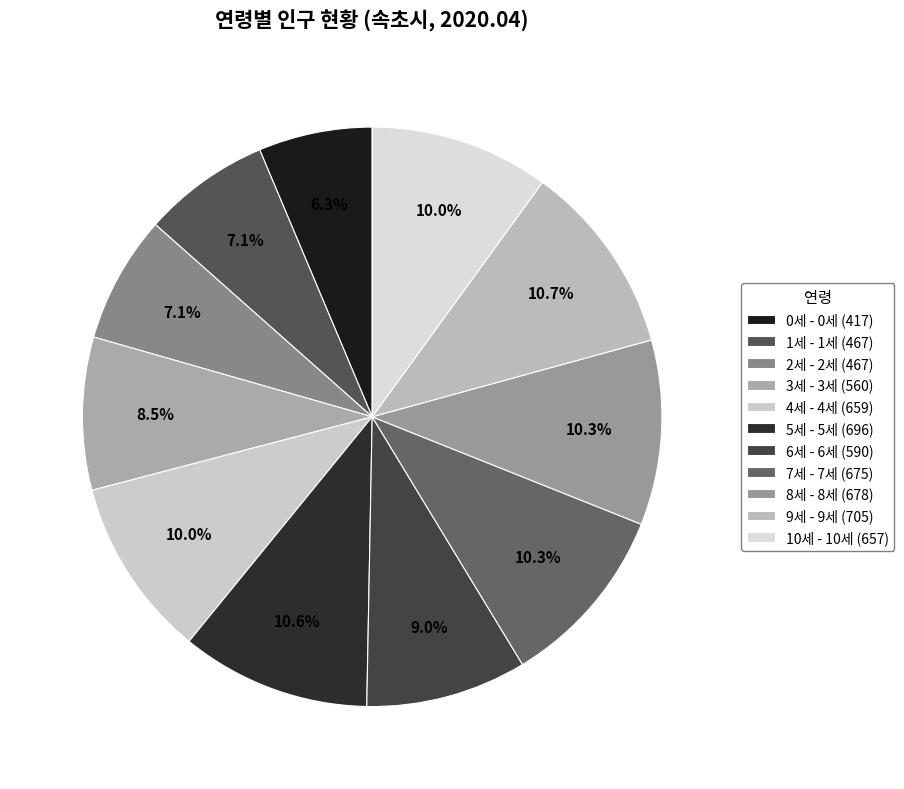

Count the number of slices in the pie.

11